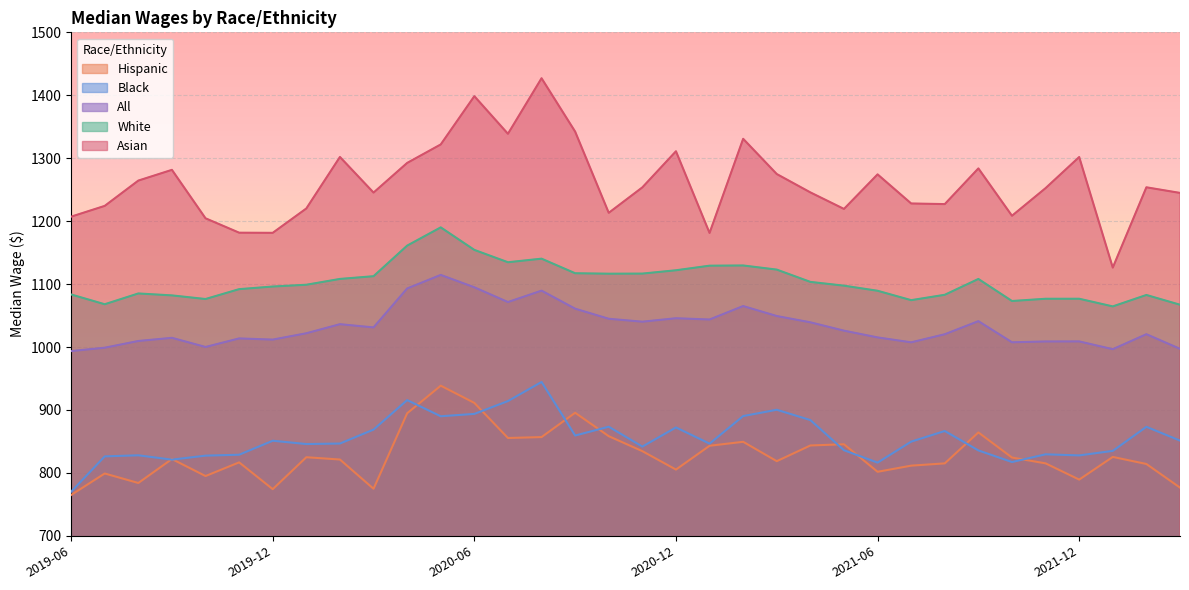

What is the difference between the maximum and minimum values in the White series?

125.6